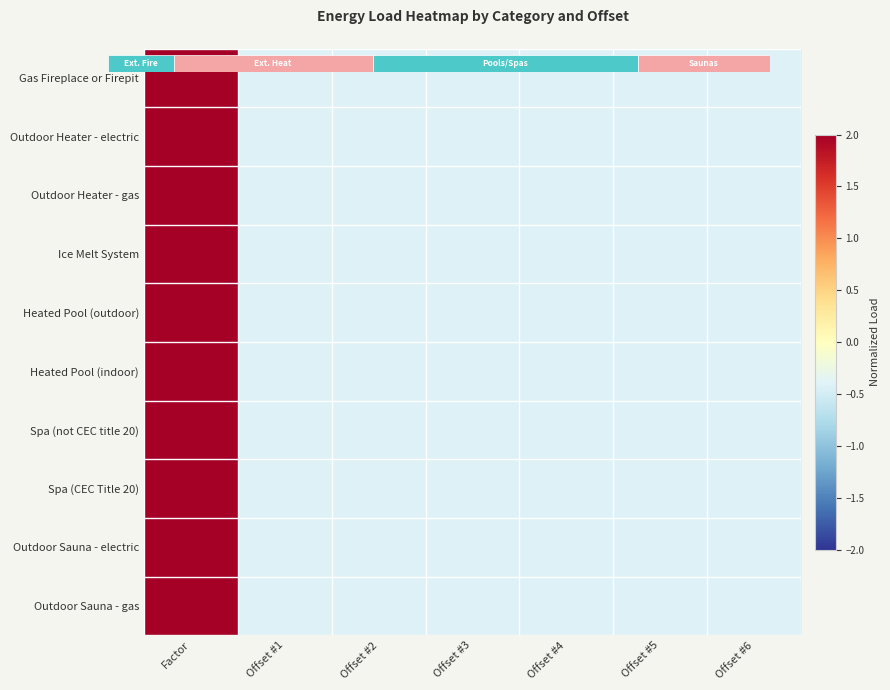

What is the minimum value for Outdoor Heater - gas?

-0.4